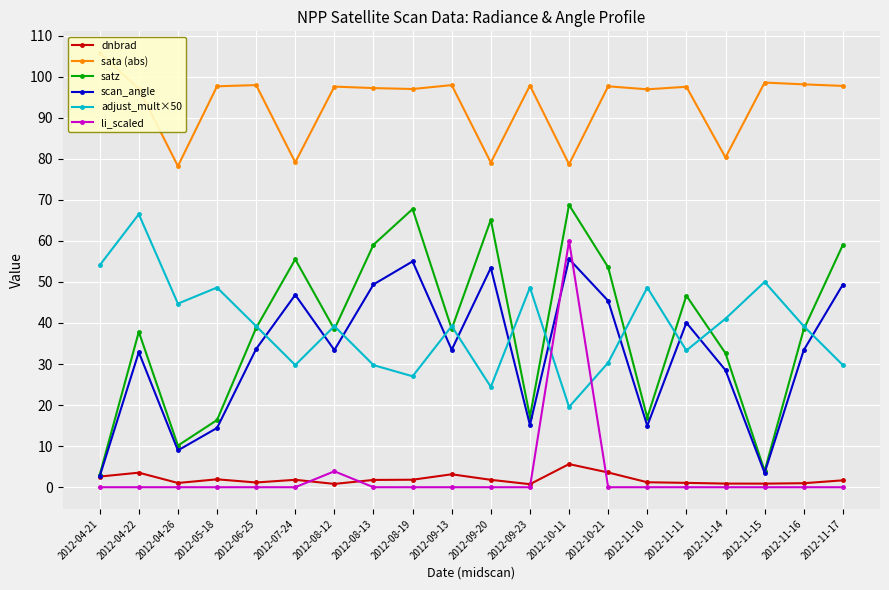

At which category does adjust_mult×50 reach its first local valley?

2012-04-26